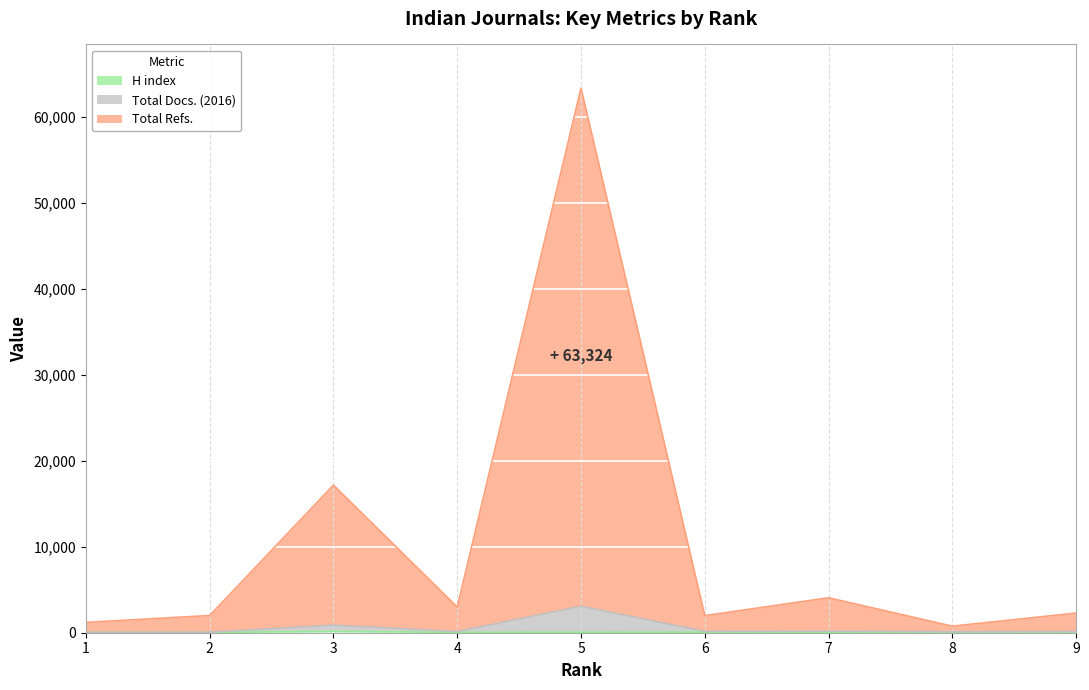

True or false: H index and Total Refs. intersect in this chart.

False